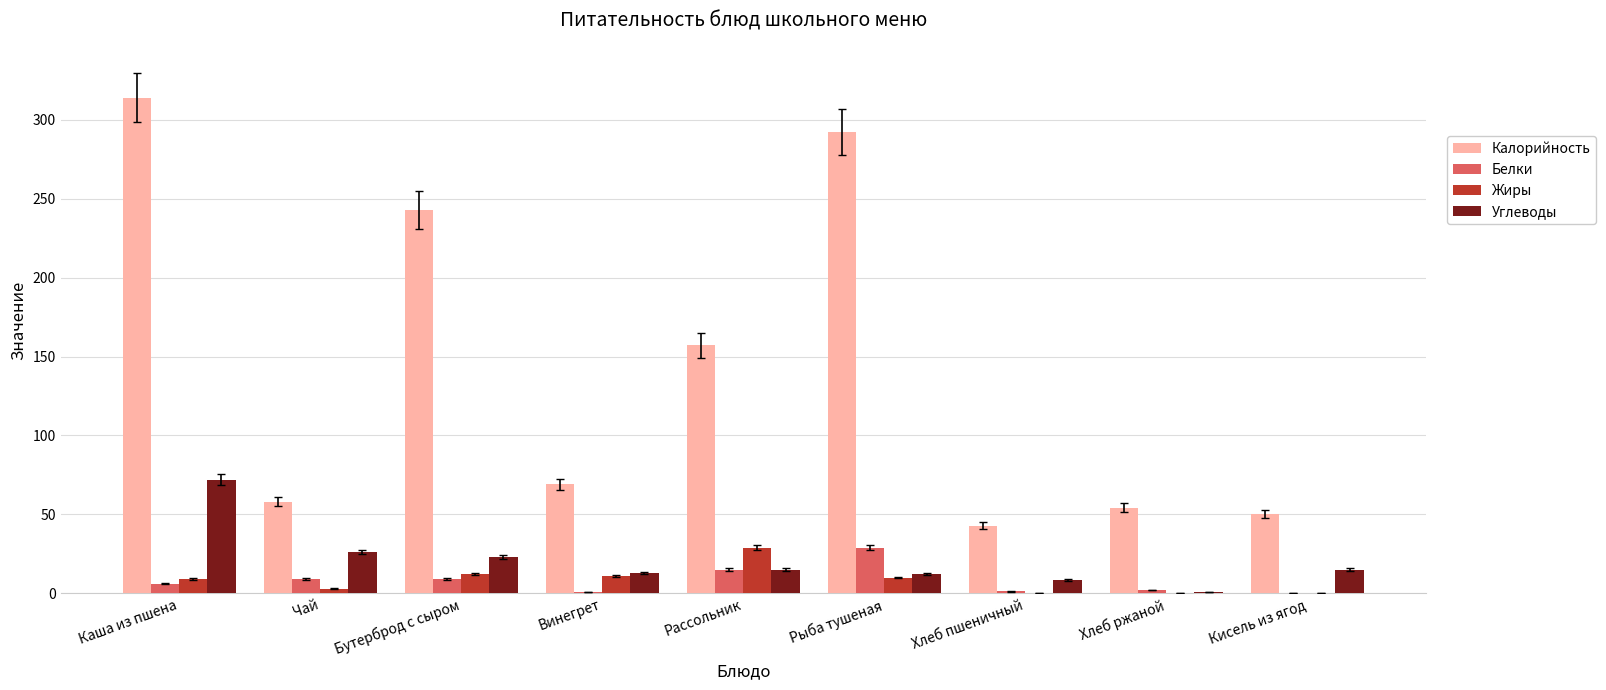

What is the sum of the Калорийность values at Рыба тушеная and Рассольник?

449.0